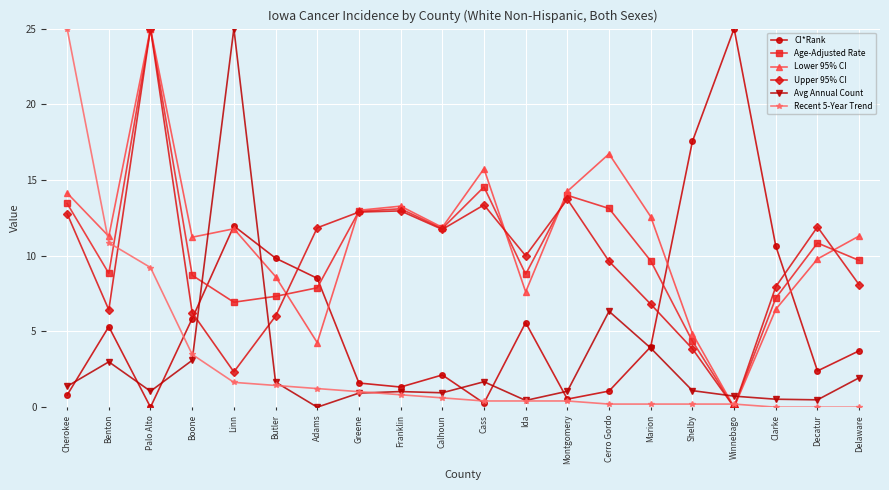

How many interior local peaks does the Lower 95% CI series have?

5